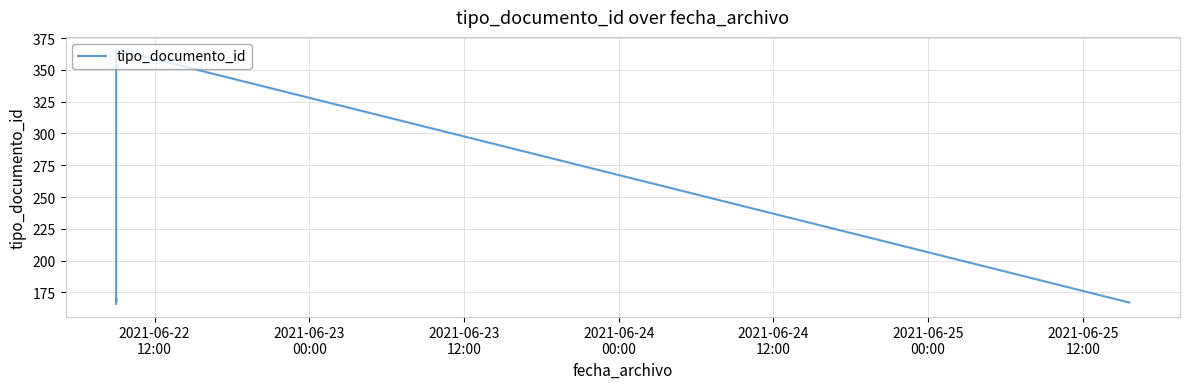

What is the difference between the maximum and minimum values?

200